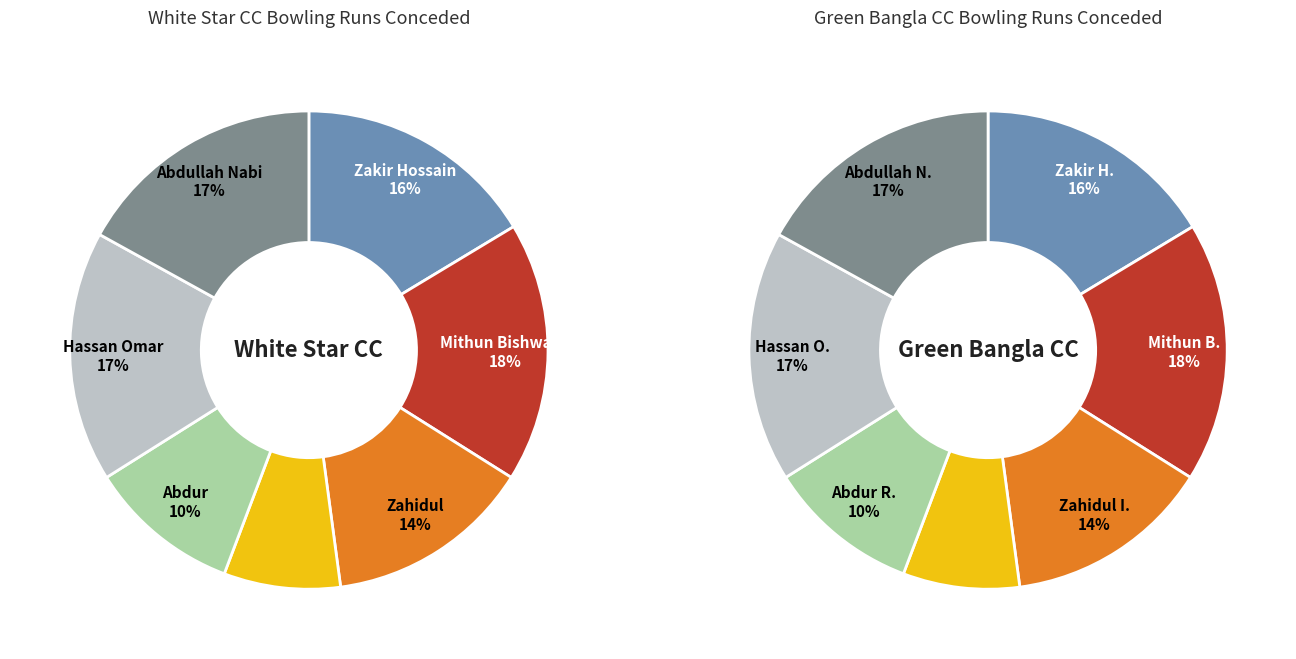

Does Hassan Omar Faruk Bhuiyan represent more than half of the total?

No